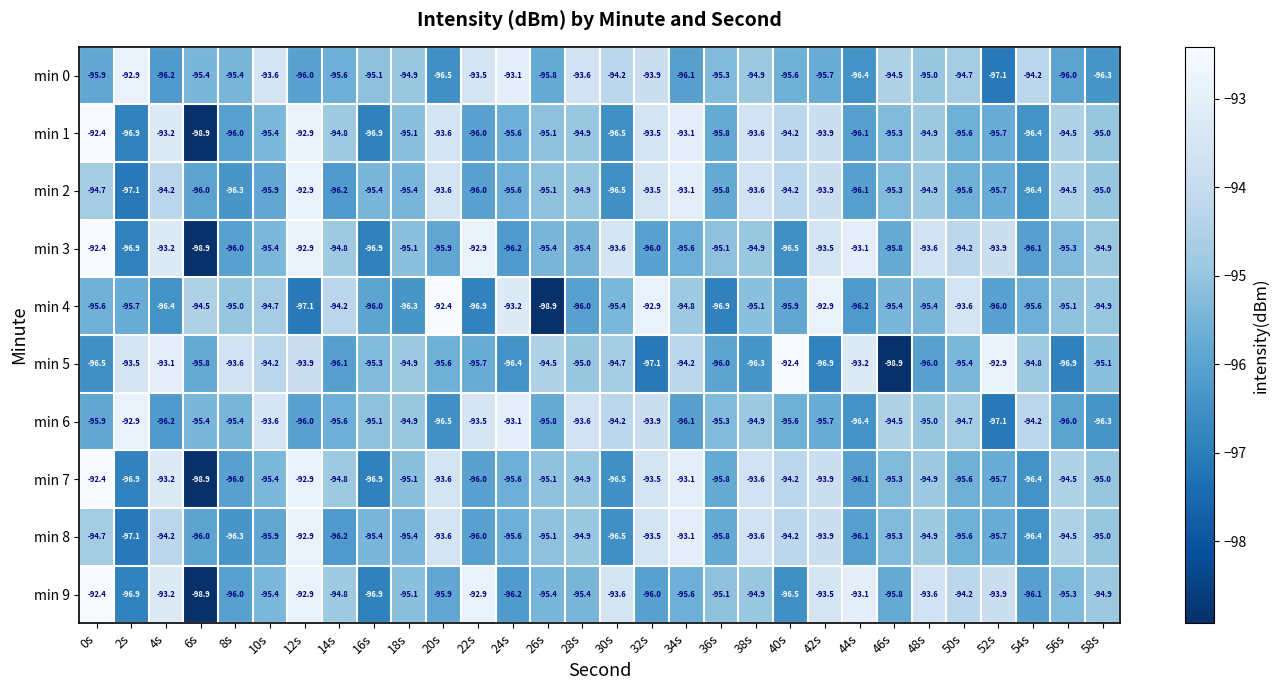

The min 9 series shows -131.9 at 56s. True or false?

False